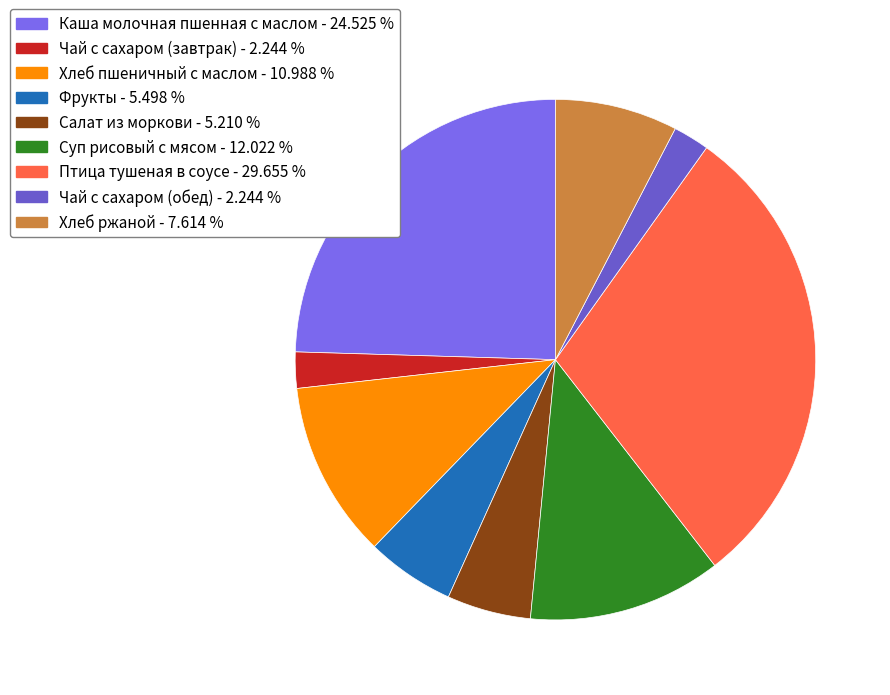

The Салат из моркови slice represents 5% of the pie. True or false?

True